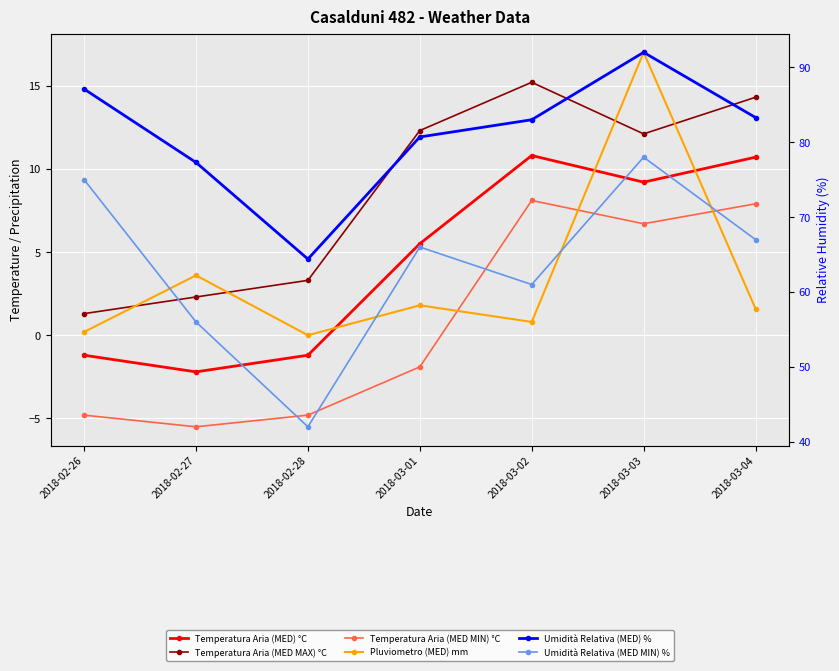

Where does the Temperatura Aria (MED) °C series first go above 5?

2018-03-01